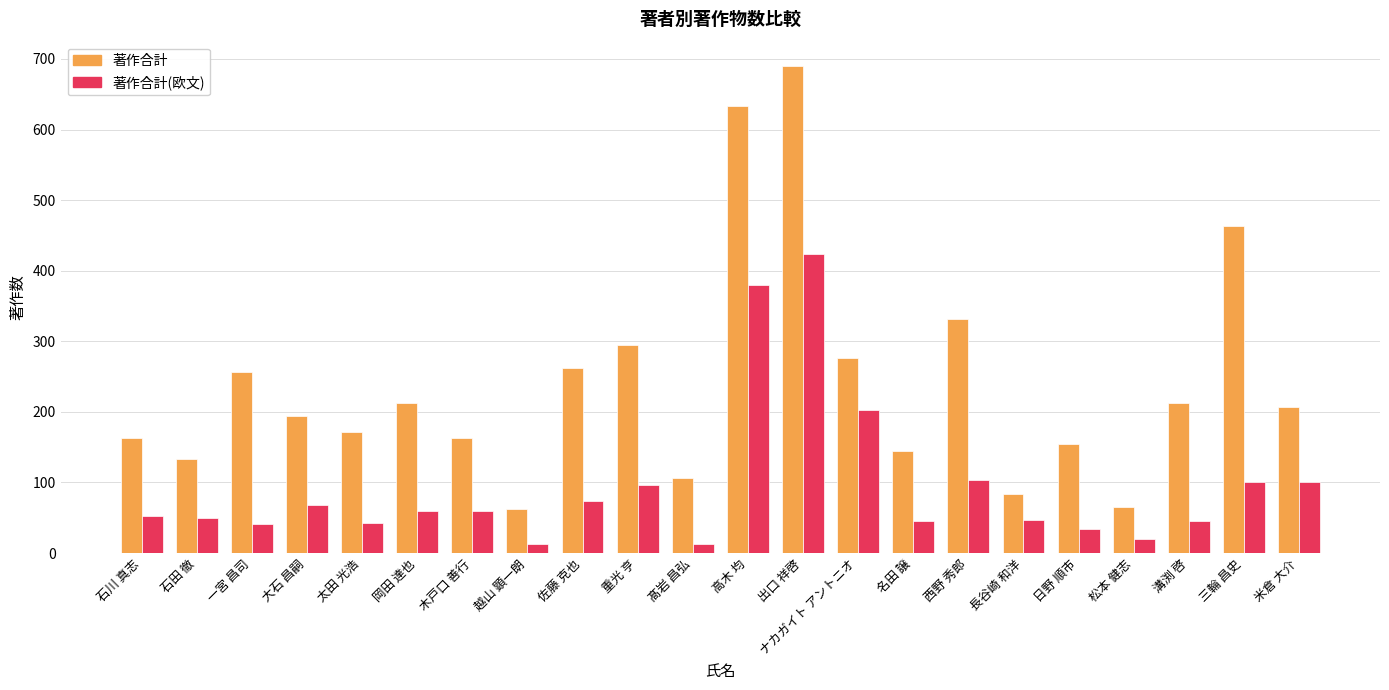

List the series in order of their peak value, lowest first.

著作合計(欧文), 著作合計